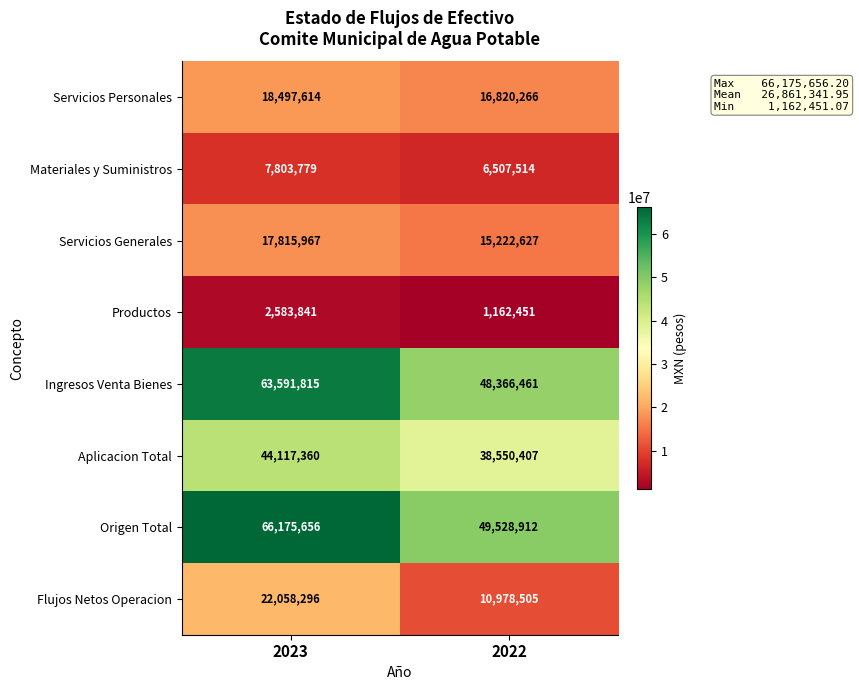

Reading left to right, list all the values displayed in this chart.

Servicios Personales: 18497614	16820266
Materiales y Suministros: 7803779	6507514
Servicios Generales: 17815967	15222627
Productos: 2583841	1162451
Ingresos Venta Bienes: 63591815	48366461
Aplicacion Total: 44117360	38550407
Origen Total: 66175656	49528912
Flujos Netos Operacion: 22058296	10978505